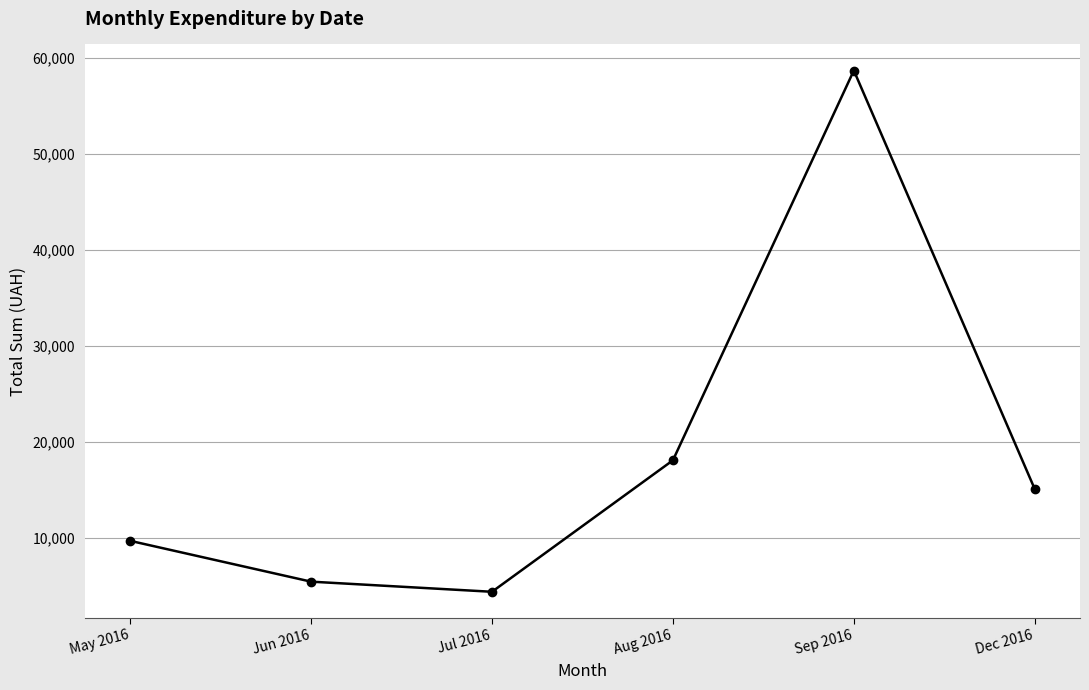

At which label is the value closest to 31523?

Aug 2016